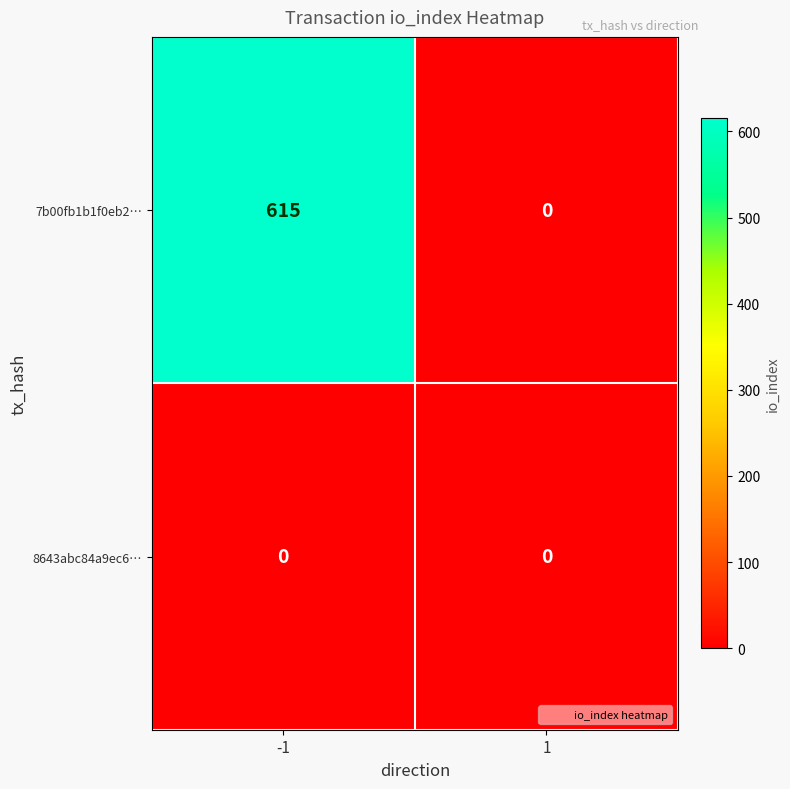

Which series has the widest spread of values?

7b00fb1b1f0eb2…